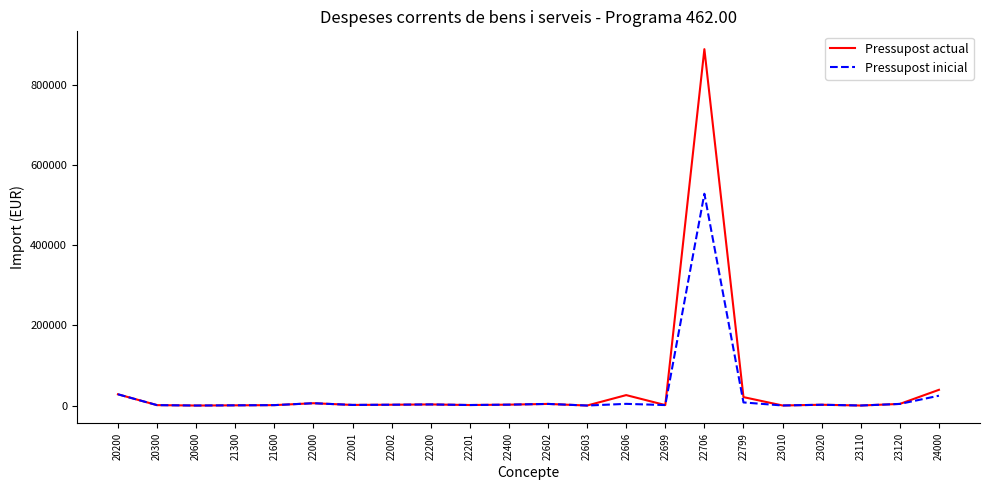

Which category has the highest value in the Pressupost actual series?

22706